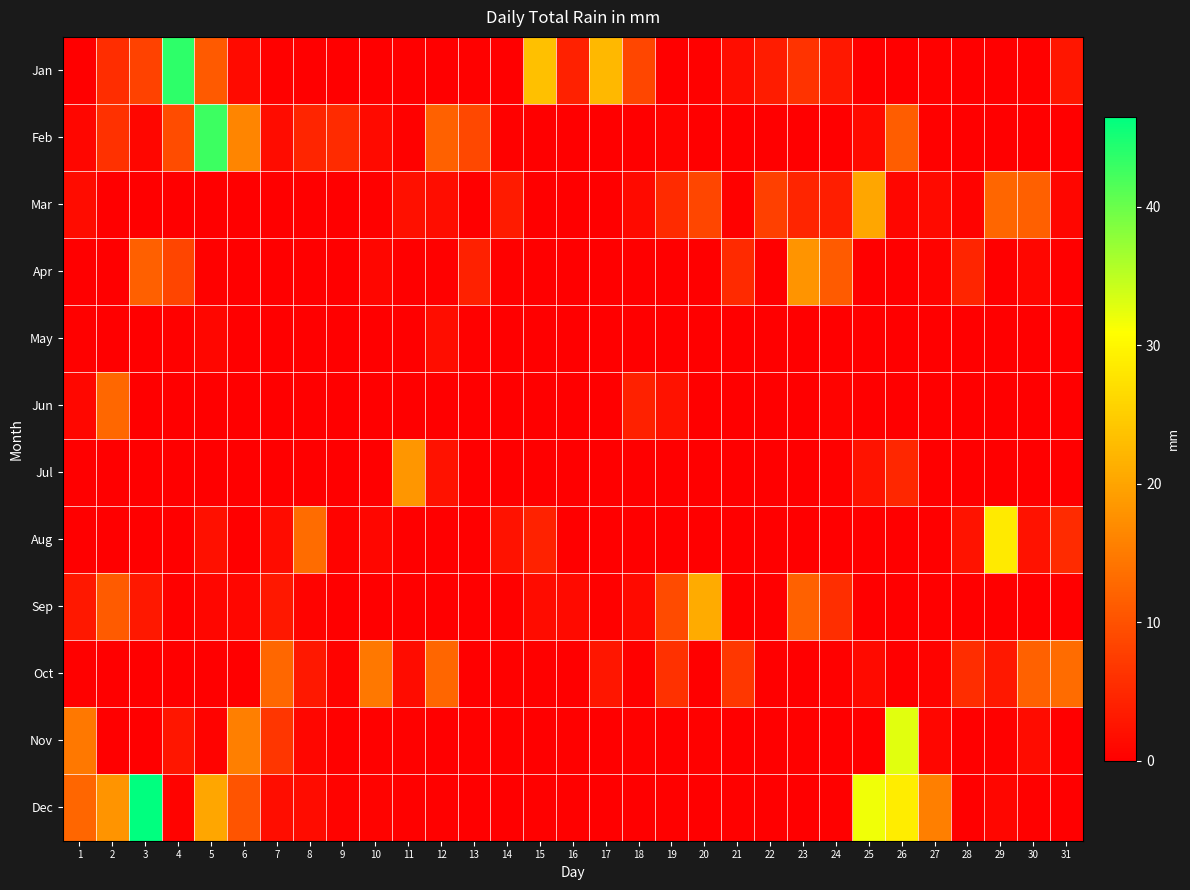

Reading right to left, extract all data points from this chart.

Jan: 31=2.8	30=0.2	29=0.0	28=0.0	27=0.2	26=0.0	25=0.0	24=3.0	23=6.3	22=3.6	21=1.8	20=0.2	19=0.0	18=8.6	17=22.4	16=4.1	15=23.4	14=0.0	13=0.2	12=0.0	11=0.0	10=0.0	9=0.0	8=0.0	7=0.2	6=1.3	5=10.9	4=43.7	3=8.1	2=5.6	1=0.0
Feb: 31=0.0	30=0.0	29=0.0	28=0.0	27=0.2	26=11.4	25=1.3	24=0.0	23=0.0	22=0.0	21=0.0	20=0.0	19=0.5	18=0.0	17=0.0	16=0.0	15=0.0	14=0.2	13=8.9	12=11.9	11=0.2	10=1.3	9=5.3	8=4.6	7=1.5	6=16.3	5=42.7	4=9.4	3=0.8	2=6.1	1=0.8
Mar: 31=0.8	30=11.7	29=12.4	28=0.5	27=1.3	26=0.8	25=20.3	24=3.8	23=4.6	22=7.9	21=0.2	20=8.6	19=5.3	18=1.3	17=0.0	16=0.0	15=0.0	14=3.3	13=0.0	12=1.8	11=2.0	10=0.2	9=0.0	8=0.0	7=0.0	6=0.0	5=0.0	4=0.0	3=0.0	2=0.0	1=1.5
Apr: 31=0.0	30=0.8	29=0.0	28=4.6	27=0.5	26=0.0	25=0.0	24=11.2	23=18.0	22=0.0	21=5.1	20=0.0	19=0.0	18=0.0	17=0.0	16=0.0	15=0.0	14=0.2	13=4.1	12=0.2	11=0.0	10=0.8	9=0.0	8=0.0	7=0.0	6=0.0	5=0.2	4=8.4	3=11.7	2=0.0	1=0.0
May: 31=0.0	30=0.0	29=0.0	28=0.0	27=0.0	26=0.0	25=0.0	24=0.0	23=0.0	22=0.0	21=0.0	20=0.0	19=0.0	18=0.0	17=0.0	16=0.0	15=0.0	14=0.0	13=0.2	12=1.8	11=0.0	10=0.0	9=0.0	8=0.0	7=0.0	6=0.0	5=0.8	4=0.2	3=0.0	2=0.0	1=0.2
Jun: 31=0.0	30=0.0	29=0.0	28=0.0	27=0.0	26=0.0	25=0.0	24=0.5	23=0.0	22=0.0	21=0.0	20=0.0	19=2.3	18=4.1	17=0.0	16=0.0	15=0.0	14=0.0	13=0.0	12=0.0	11=0.0	10=0.0	9=0.0	8=0.0	7=0.0	6=0.0	5=0.0	4=0.0	3=0.0	2=12.7	1=1.0
Jul: 31=0.0	30=0.0	29=0.0	28=0.0	27=0.0	26=4.8	25=2.5	24=0.2	23=0.0	22=0.0	21=0.0	20=0.0	19=0.0	18=0.0	17=0.0	16=0.0	15=0.0	14=0.0	13=0.0	12=2.3	11=18.3	10=0.0	9=0.0	8=0.0	7=0.0	6=0.0	5=0.0	4=0.0	3=0.0	2=0.0	1=0.0
Aug: 31=5.3	30=2.3	29=28.4	28=2.5	27=0.0	26=0.0	25=0.0	24=0.0	23=0.0	22=0.0	21=0.0	20=0.0	19=0.0	18=0.0	17=0.0	16=0.0	15=4.3	14=2.3	13=0.0	12=0.0	11=0.0	10=0.8	9=0.5	8=13.2	7=1.5	6=0.0	5=2.0	4=0.0	3=0.0	2=0.0	1=0.0
Sep: 31=0.0	30=0.0	29=0.0	28=0.0	27=0.0	26=0.0	25=0.0	24=5.8	23=11.9	22=0.0	21=0.0	20=20.8	19=9.1	18=1.3	17=0.2	16=1.3	15=1.5	14=0.2	13=0.0	12=0.0	11=0.0	10=0.0	9=0.0	8=0.5	7=3.0	6=0.8	5=0.8	4=0.2	3=3.0	2=11.2	1=3.0
Oct: 31=13.2	30=11.9	29=3.0	28=5.6	27=0.5	26=0.0	25=1.3	24=0.2	23=0.0	22=0.0	21=6.9	20=0.0	19=6.1	18=0.2	17=2.8	16=0.0	15=0.2	14=0.2	13=0.0	12=12.4	11=1.5	10=14.7	9=0.5	8=3.0	7=12.7	6=0.0	5=0.0	4=0.0	3=0.0	2=0.0	1=0.2
Nov: 31=0.0	30=1.5	29=0.2	28=0.0	27=0.8	26=32.8	25=0.0	24=0.0	23=0.2	22=0.0	21=0.0	20=0.2	19=0.0	18=0.2	17=0.0	16=0.2	15=0.0	14=0.2	13=0.2	12=0.0	11=0.2	10=0.2	9=0.2	8=0.8	7=6.6	6=15.5	5=0.5	4=2.8	3=0.0	2=0.0	1=14.7
Dec: 31=0.0	30=0.2	29=0.8	28=0.0	27=15.5	26=28.7	25=31.8	24=0.2	23=0.0	22=0.0	21=0.2	20=0.0	19=0.2	18=0.0	17=0.0	16=0.2	15=0.2	14=0.0	13=0.0	12=0.2	11=0.2	10=0.5	9=0.5	8=1.5	7=1.8	6=10.2	5=20.3	4=0.5	3=46.5	2=18.0	1=12.4